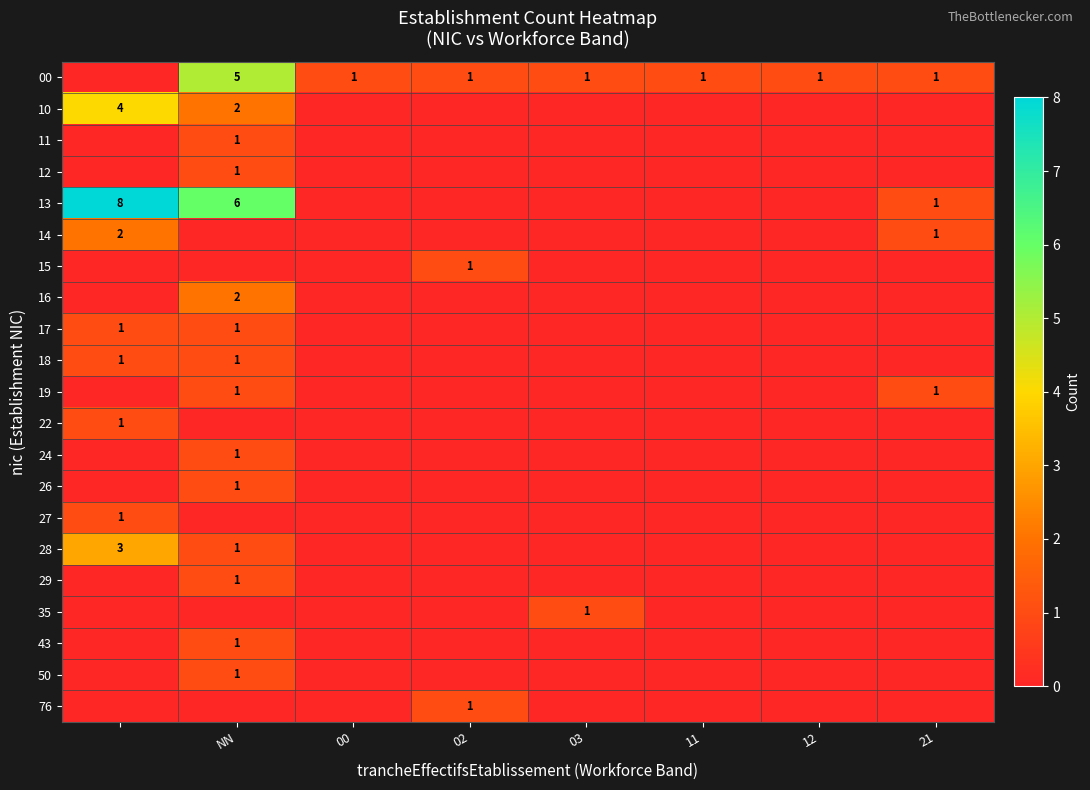

The 00 series shows 1 at 03. True or false?

True